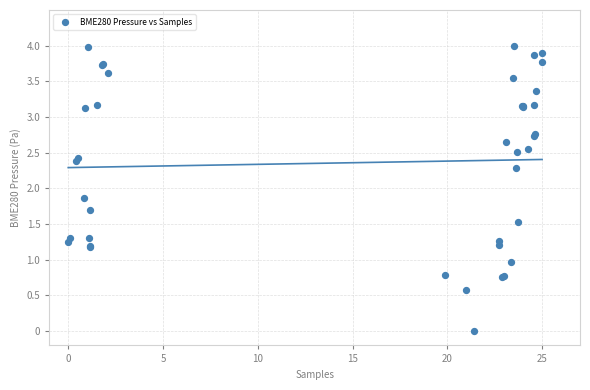

What Y value in the scatter plot is closest to 2?

1.9